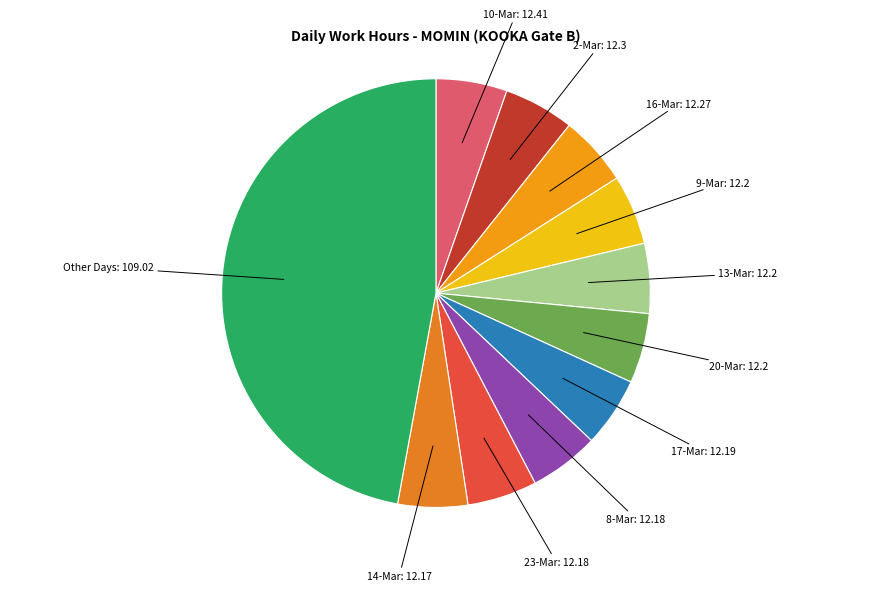

Which slice is the largest?

Other Days